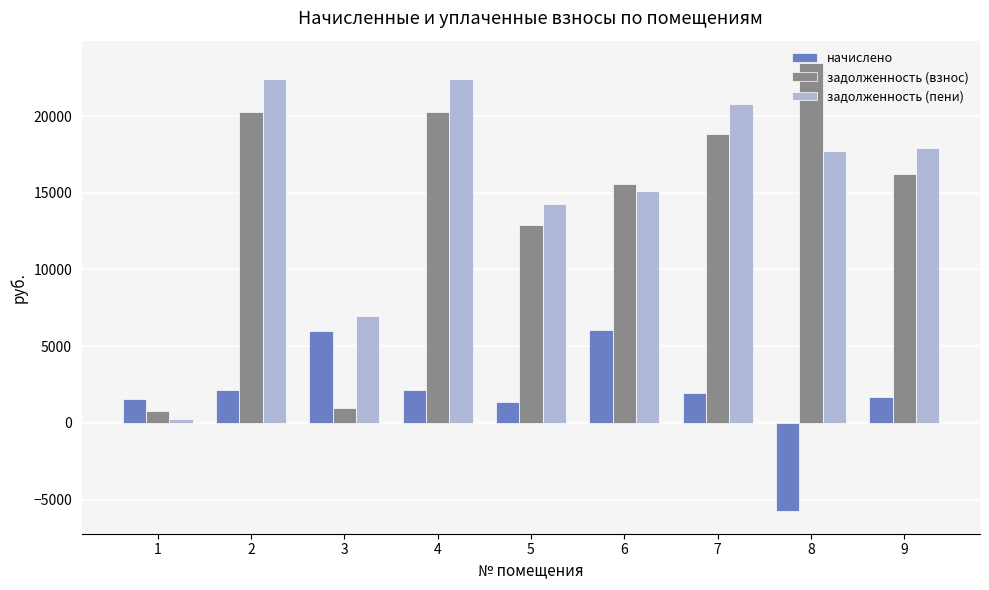

How many bars are there in total?

27